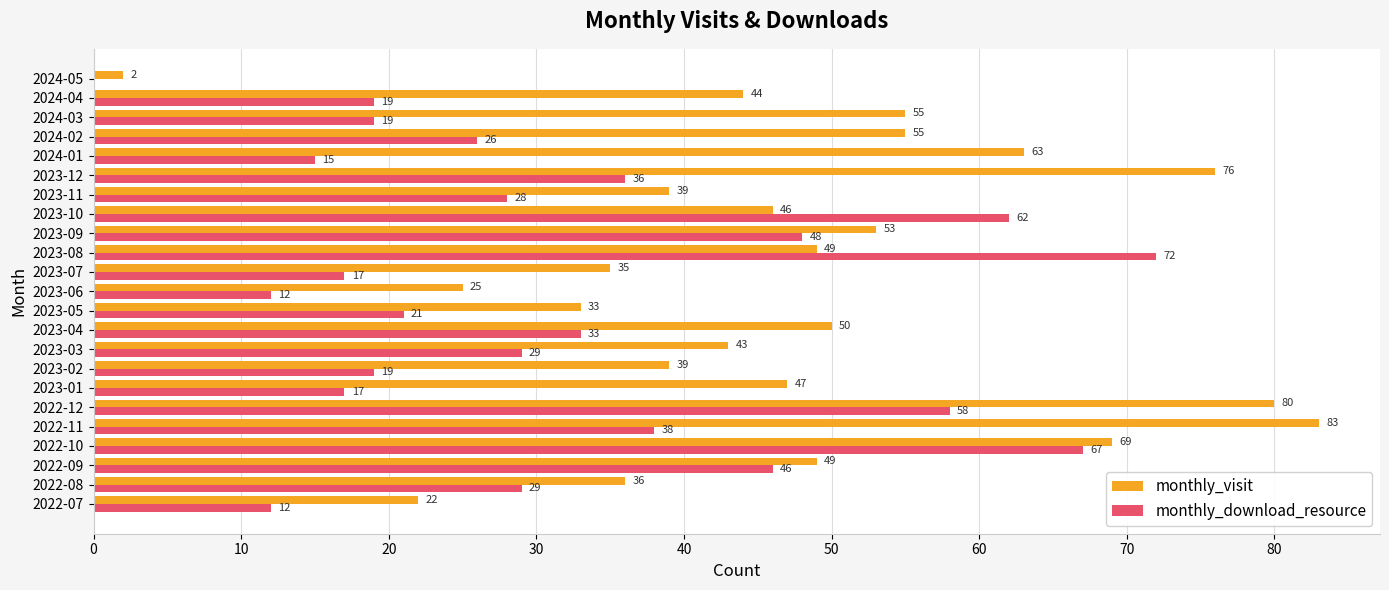

Which series changed the most between 2023-03 and 2024-01?

monthly_visit